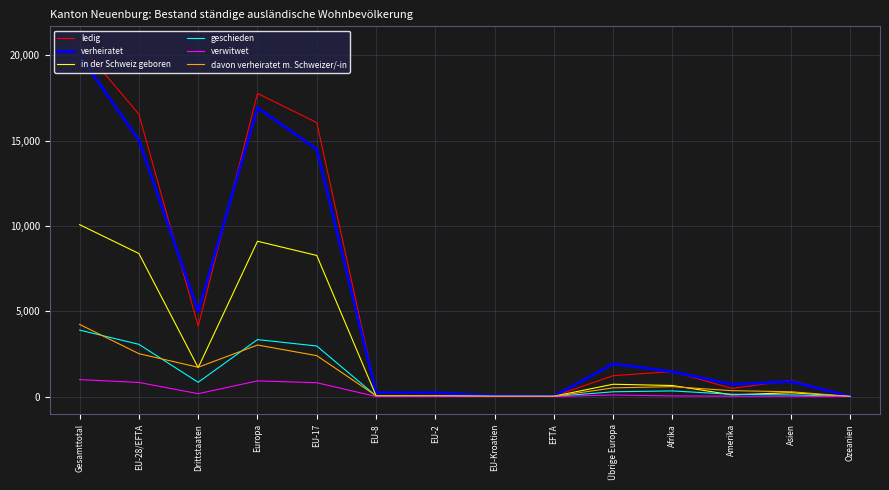

Between EU-28/EFTA and Asien, which series saw the biggest shift?

ledig